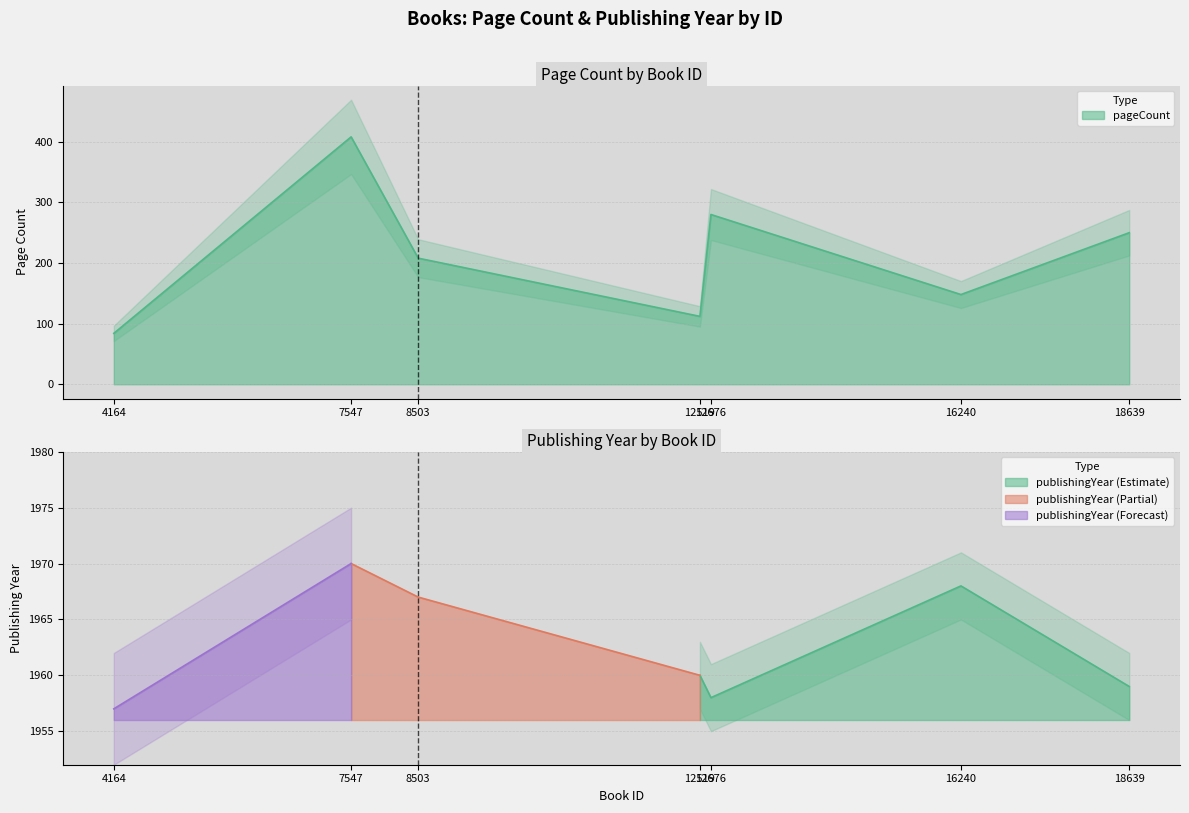

What is the difference between the maximum and minimum values?

324